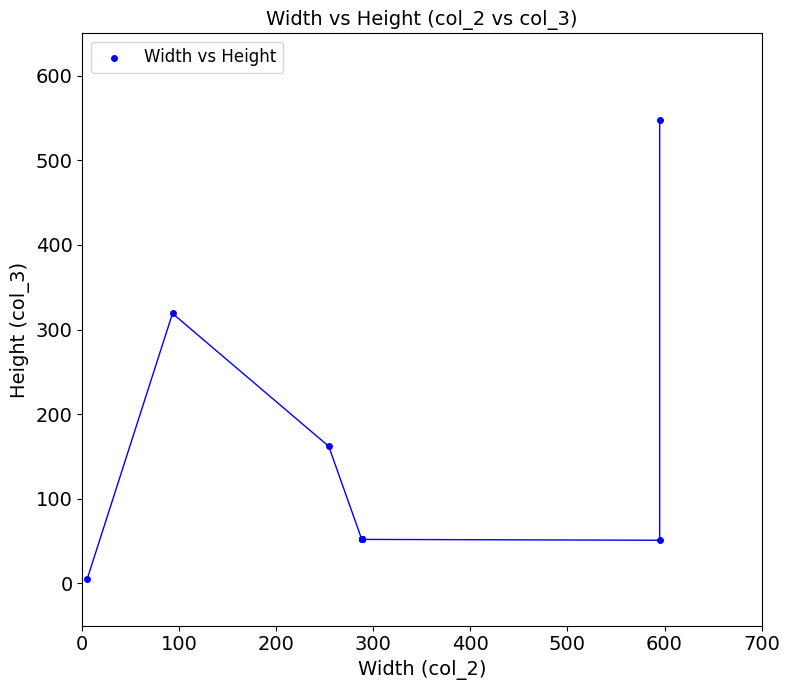

What Y value in the scatter plot is closest to 276?

319